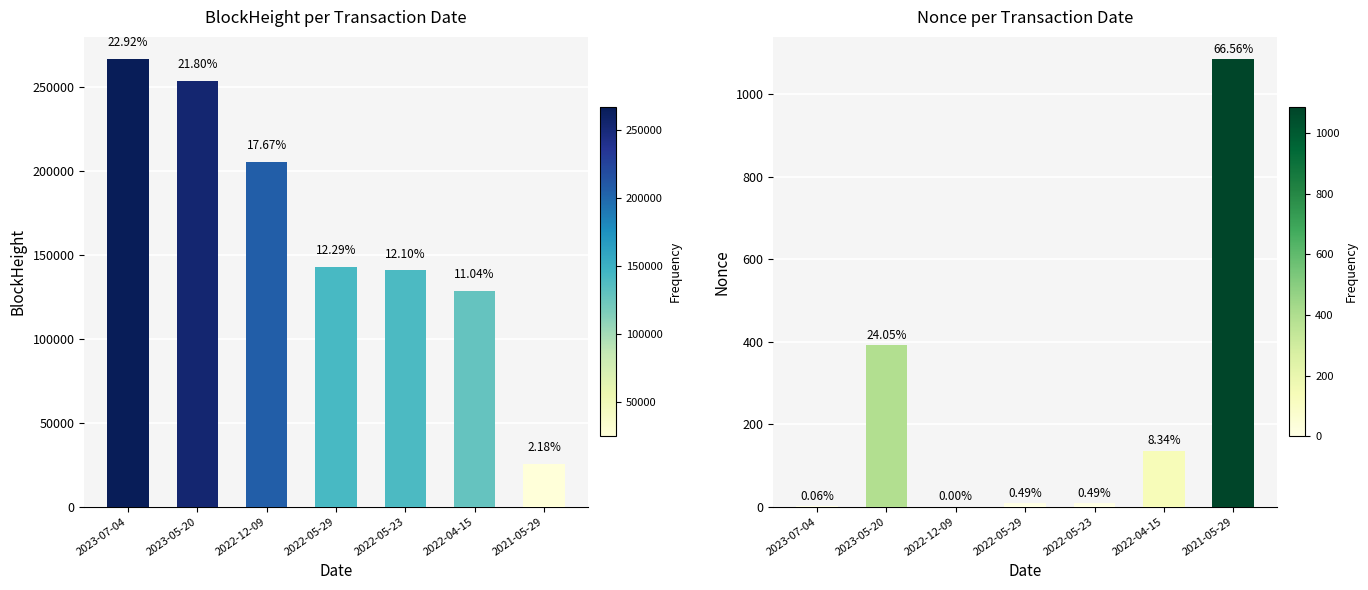

Reading left to right, what are all the values shown in this chart?

BlockHeight: 2023-07-04=266290	2023-05-20=253202	2022-12-09=205317	2022-05-29=142781	2022-05-23=140552	2022-04-15=128205	2021-05-29=25284
Nonce: 2023-07-04=1	2023-05-20=392	2022-12-09=0	2022-05-29=8	2022-05-23=8	2022-04-15=136	2021-05-29=1085